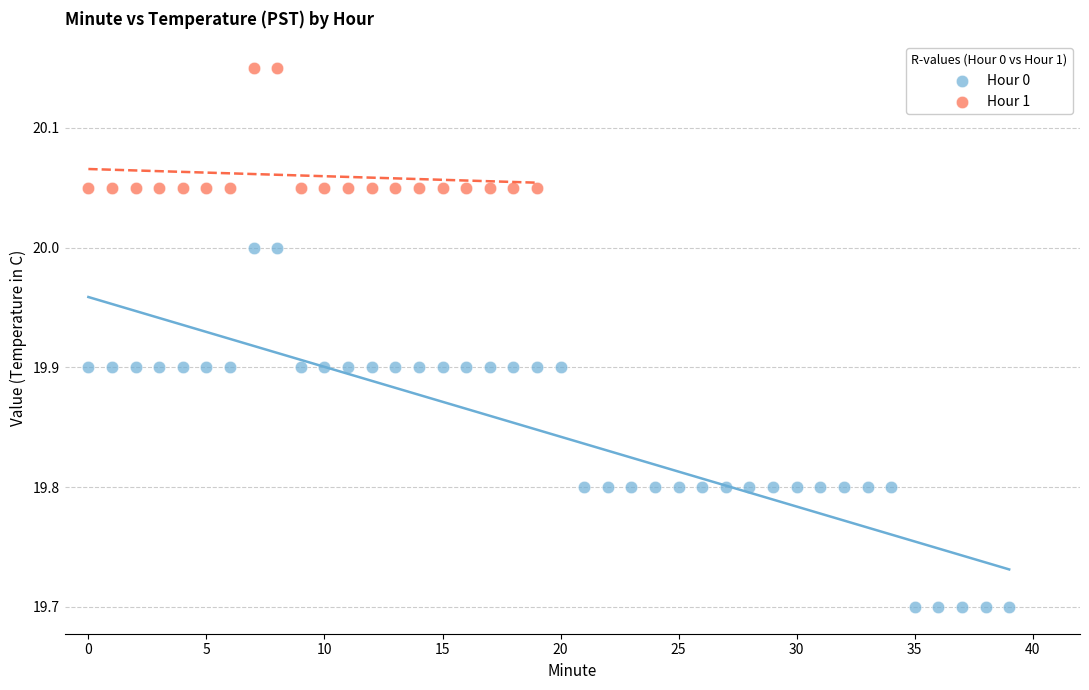

Which series reaches the maximum Y coordinate?

Hour 1